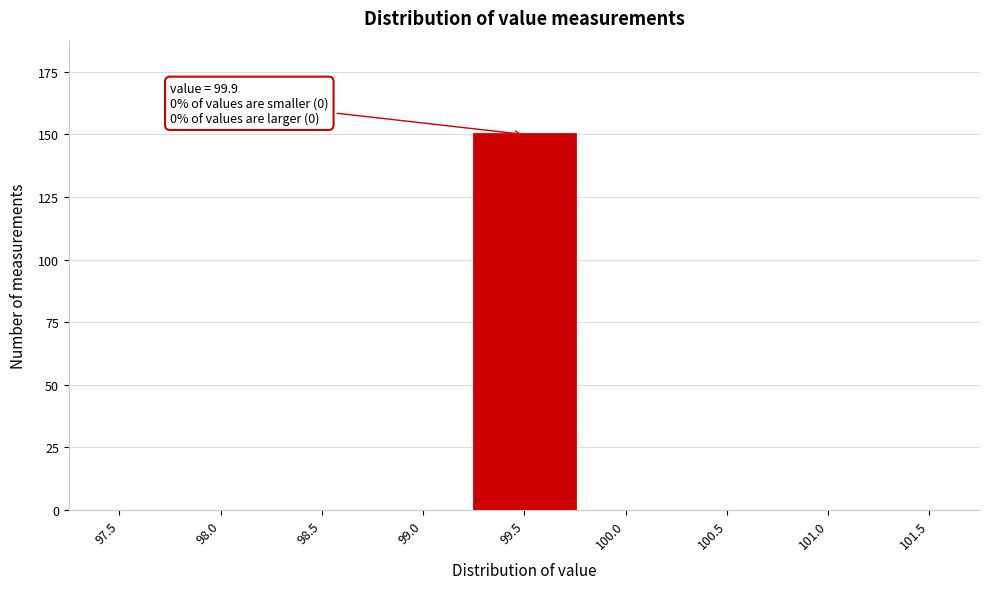

Reading right to left, what are all the values shown in this chart?

101.5=0	101.0=0	100.5=0	100.0=0	99.5=150	99.0=0	98.5=0	98.0=0	97.5=0